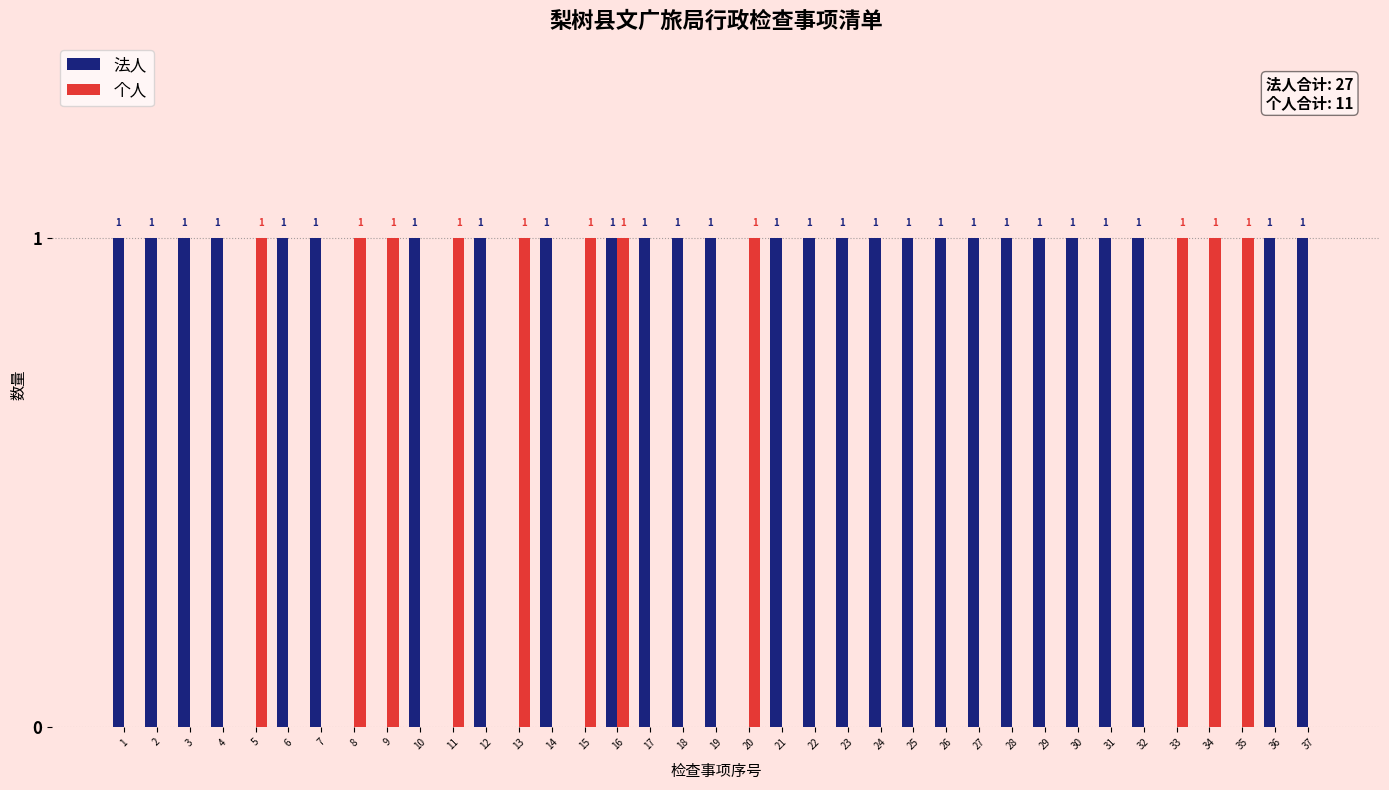

What is the maximum value shown in the chart?

1